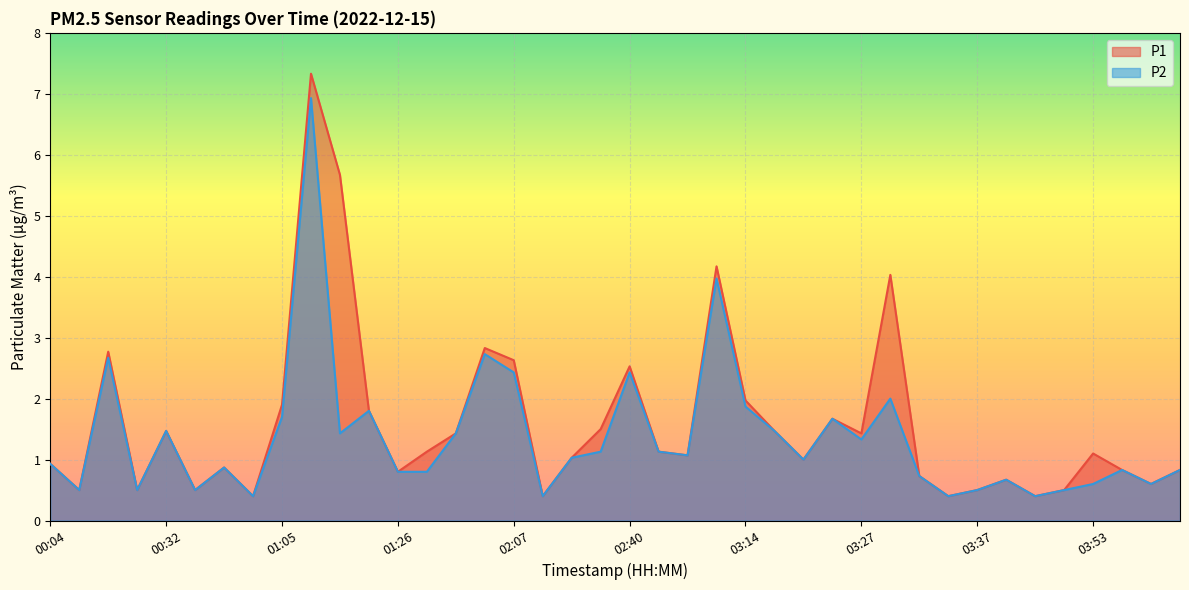

Reading left to right, transcribe all the data shown in this chart.

P1: 00:04=0.9	00:07=0.5	00:13=2.8	00:26=0.5	00:32=1.5	00:41=0.5	00:56=0.9	01:02=0.4	01:05=1.9	01:08=7.3	01:11=5.7	01:23=1.8	01:26=0.8	01:28=1.1	01:31=1.4	01:55=2.8	02:07=2.6	02:10=0.4	02:22=1.0	02:24=1.5	02:40=2.5	02:46=1.1	03:02=1.1	03:08=4.2	03:14=2.0	03:16=1.5	03:19=1.0	03:21=1.7	03:27=1.4	03:29=4.0	03:32=0.7	03:34=0.4	03:37=0.5	03:42=0.7	03:45=0.4	03:48=0.5	03:53=1.1	03:59=0.8	04:01=0.6	04:04=0.8
P2: 00:04=0.9	00:07=0.5	00:13=2.7	00:26=0.5	00:32=1.5	00:41=0.5	00:56=0.9	01:02=0.4	01:05=1.7	01:08=6.9	01:11=1.4	01:23=1.8	01:26=0.8	01:28=0.8	01:31=1.4	01:55=2.7	02:07=2.4	02:10=0.4	02:22=1.0	02:24=1.1	02:40=2.4	02:46=1.1	03:02=1.1	03:08=4.0	03:14=1.9	03:16=1.5	03:19=1.0	03:21=1.7	03:27=1.3	03:29=2.0	03:32=0.7	03:34=0.4	03:37=0.5	03:42=0.7	03:45=0.4	03:48=0.5	03:53=0.6	03:59=0.8	04:01=0.6	04:04=0.8